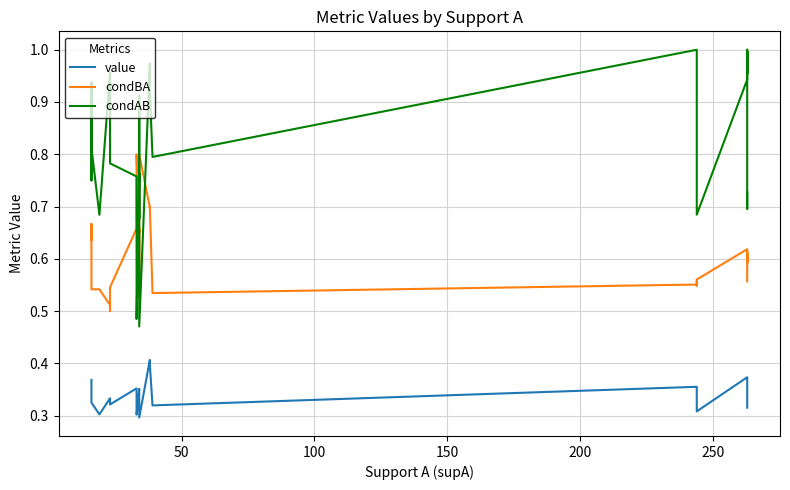

True or false: condAB has a value of 1.1 at 22.

False